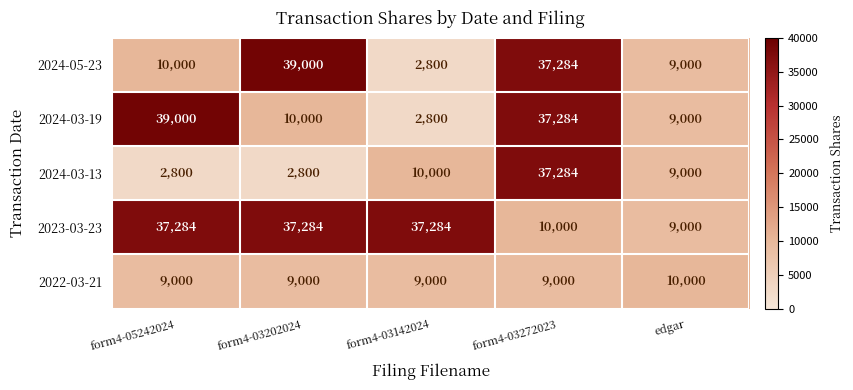

At which category is the sum across all series the highest?

form4-03272023